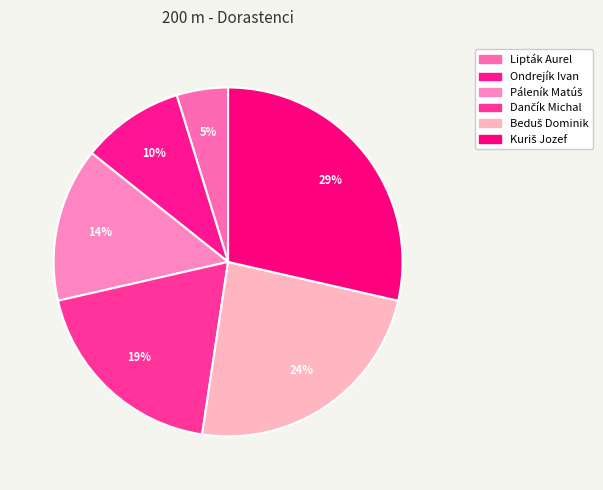

The Ondrejík Ivan slice represents 15% of the pie. True or false?

False